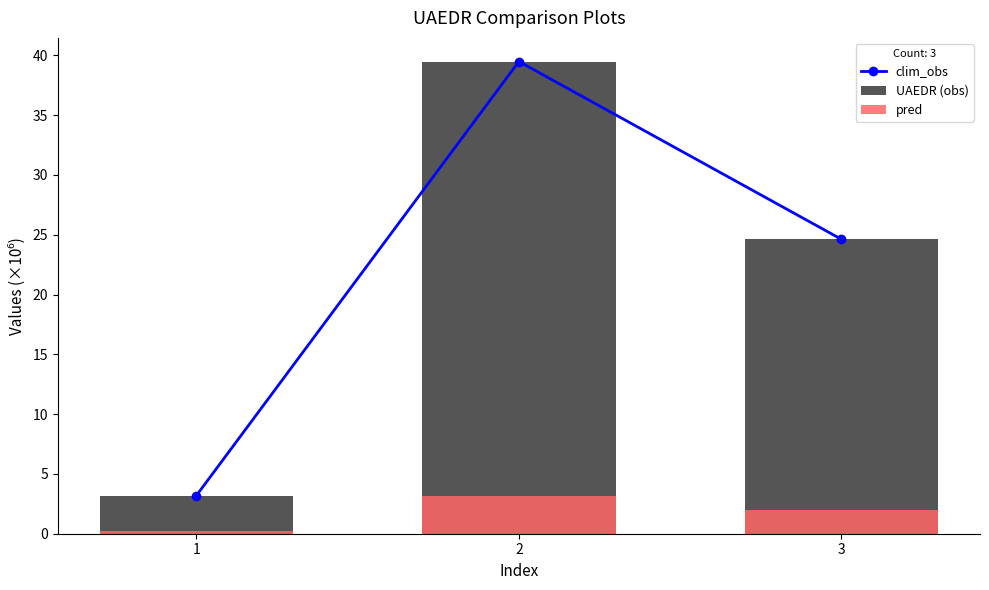

Which series has the largest range (max minus min)?

clim_obs